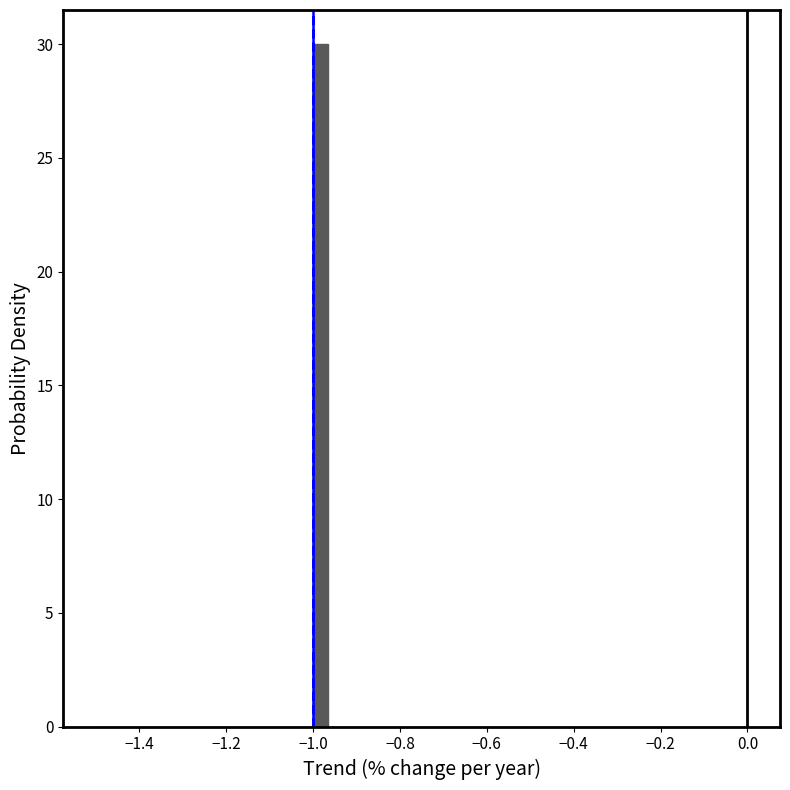

Around what value on the x-axis is the tallest bar? Give the approximate position of its centre, as read against the axis.

-0.98